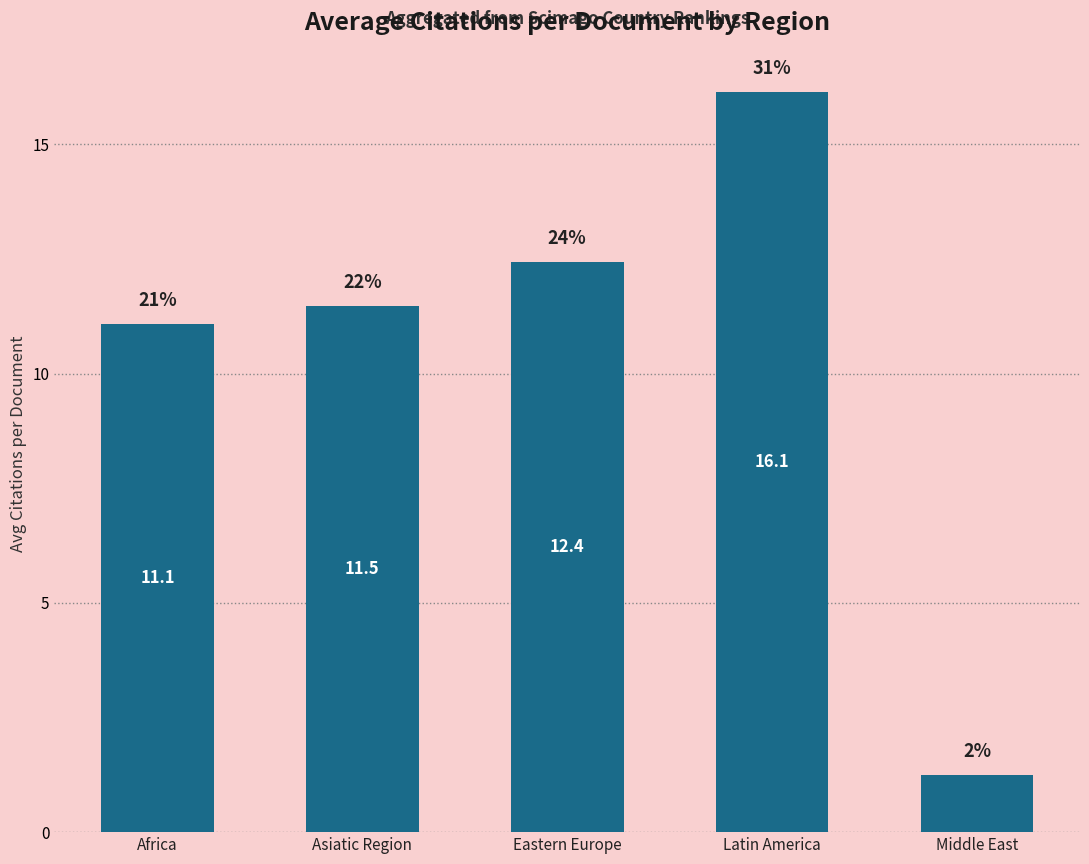

What is the difference between the maximum and minimum values?

14.9